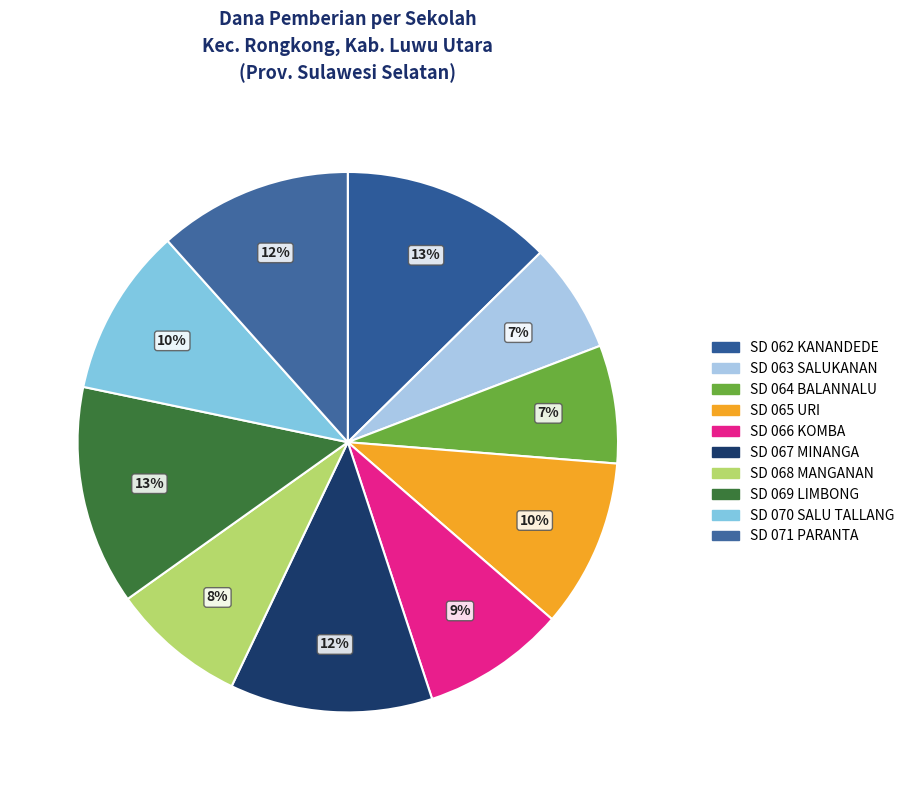

How many slices are in this pie chart?

10